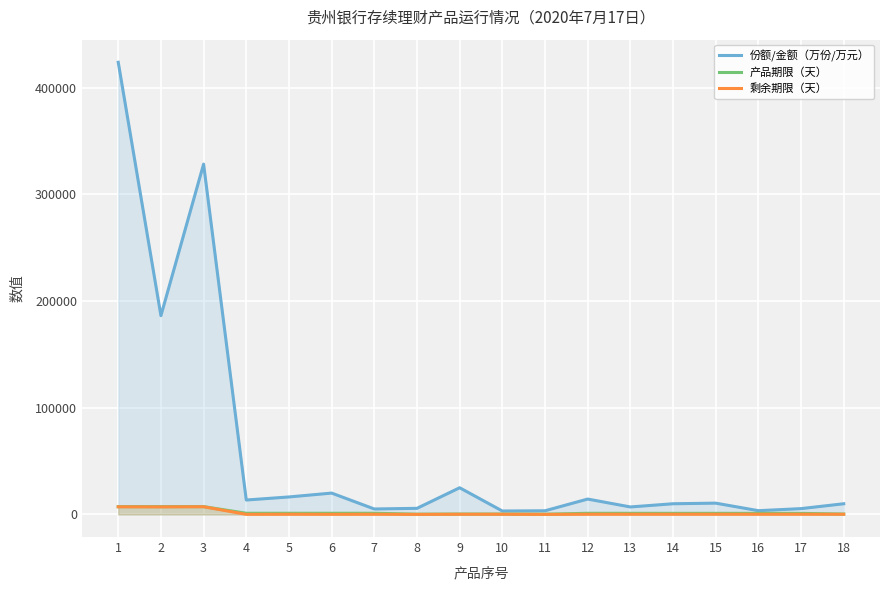

True or false: 剩余期限（天） and 份额/金额（万份/万元） cross at least once.

False